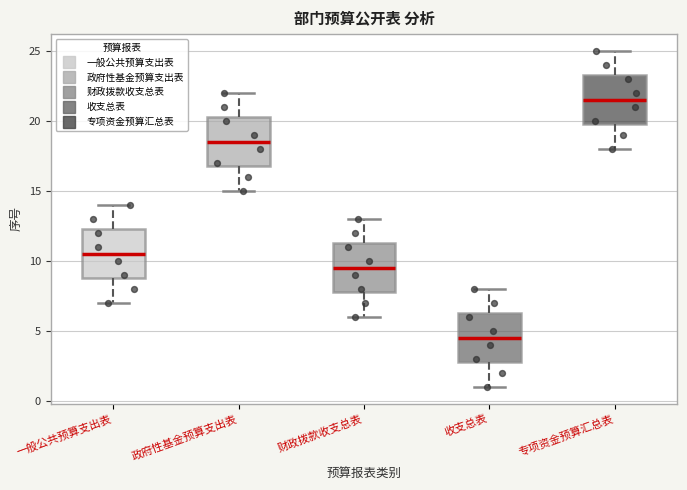

Which box has the highest median line?

专项资金预算汇总表